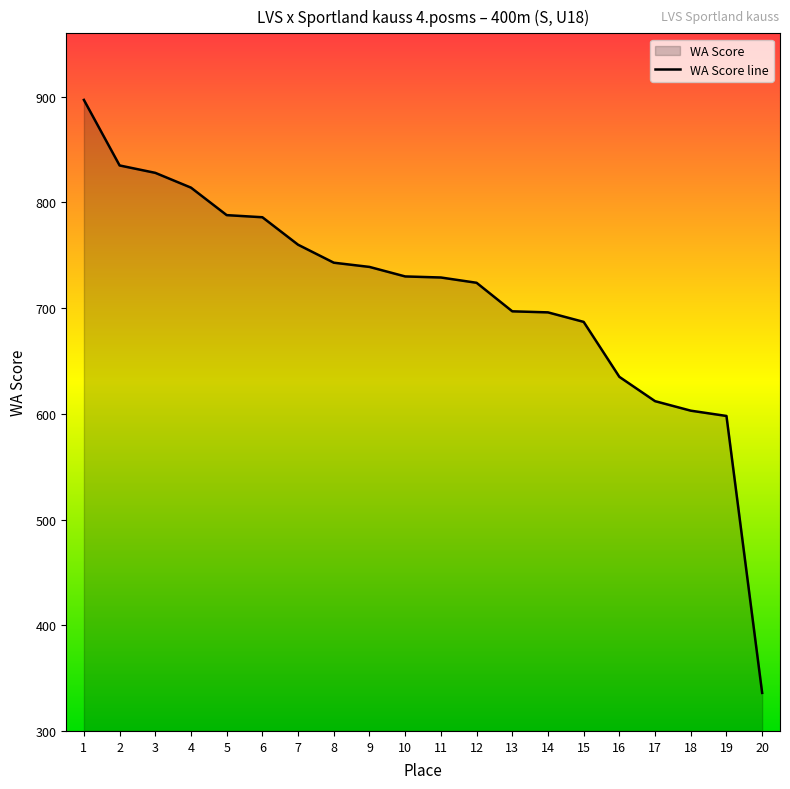

Which has a higher value, 7 or 10?

7